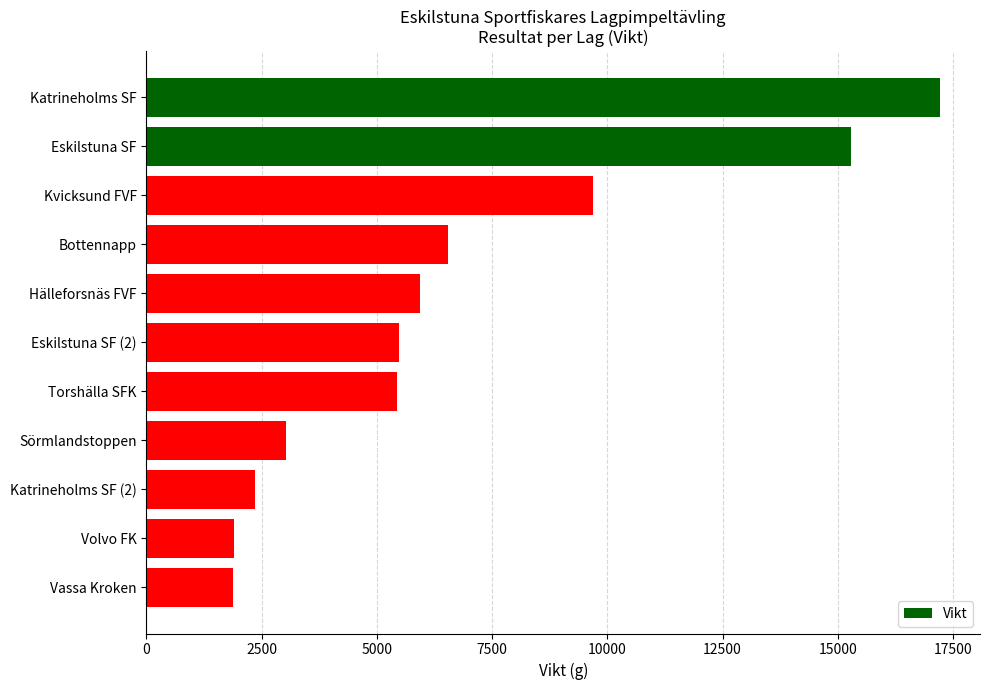

What is the difference between the maximum and minimum values?

15353